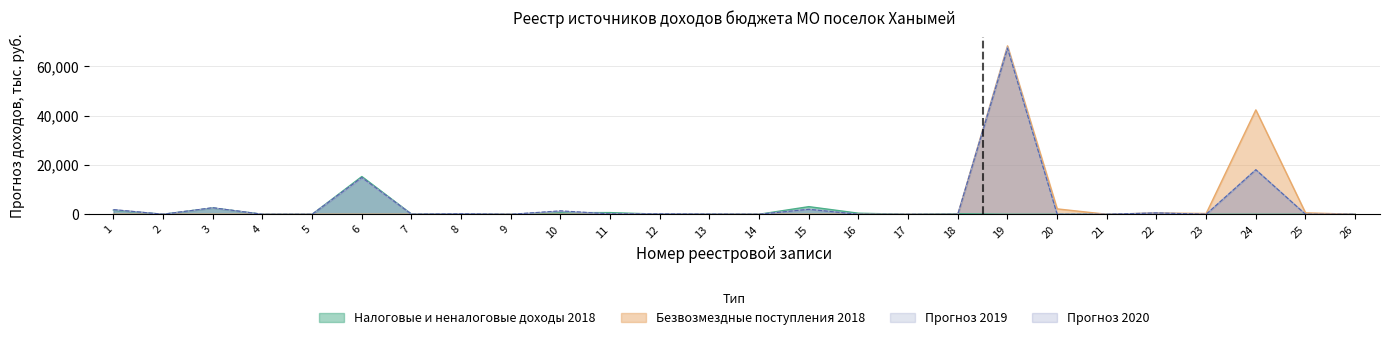

What is the average value of the Прогноз 2020 series?

4213